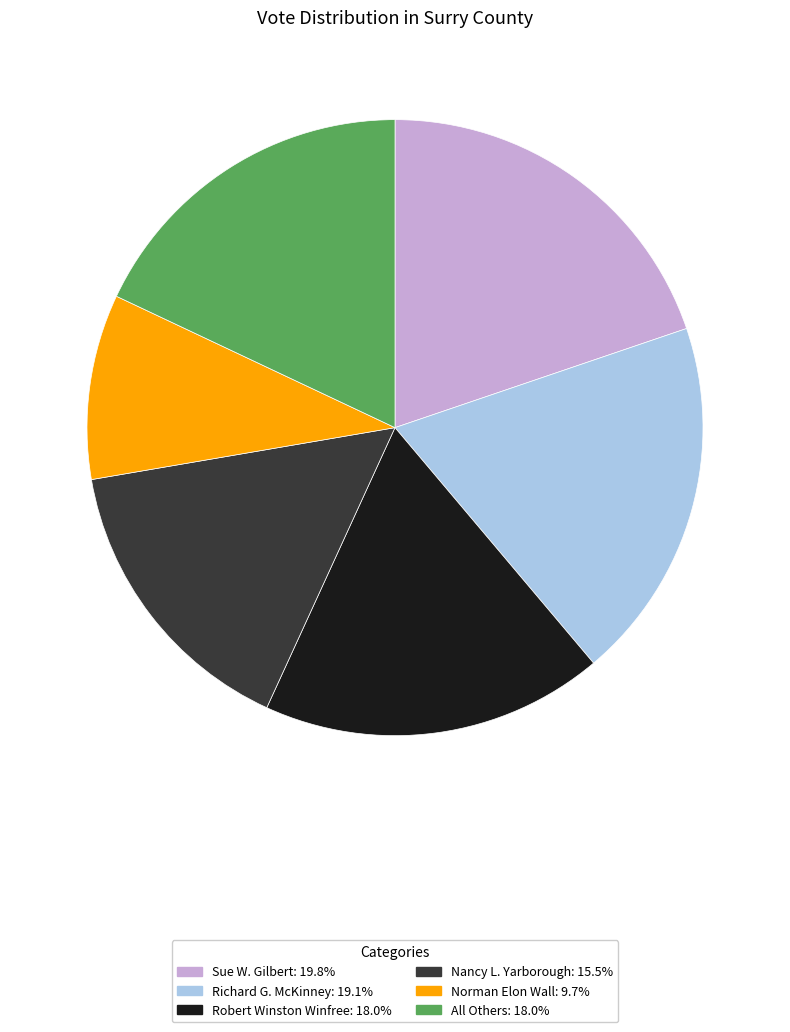

Does any single category account for the majority?

No